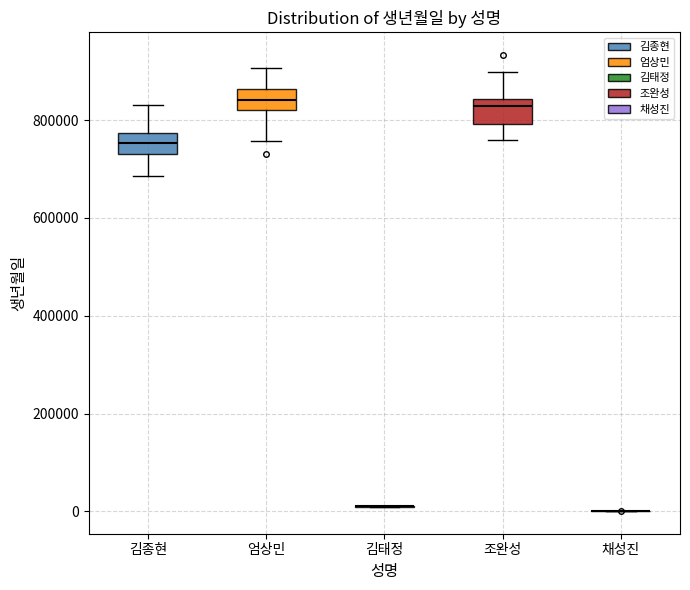

Reading left to right, transcribe this box plot: for each box, give where its median line is, the range the box spans, and where its two whiskers end, as read against the y-axis. The values are not printed on the chart, so give them approximately, as read against the axis.

김종현: median 760000, box 740000 to 780000, whiskers 680000 to 840000
엄상민: median 840000, box 820000 to 860000, whiskers 760000 to 900000
김태정: box collapsed to a line at 20000, whiskers 0 to 20000
조완성: median 820000, box 800000 to 840000, whiskers 760000 to 900000
채성진: box collapsed to a line at 0, whiskers 0 to 0